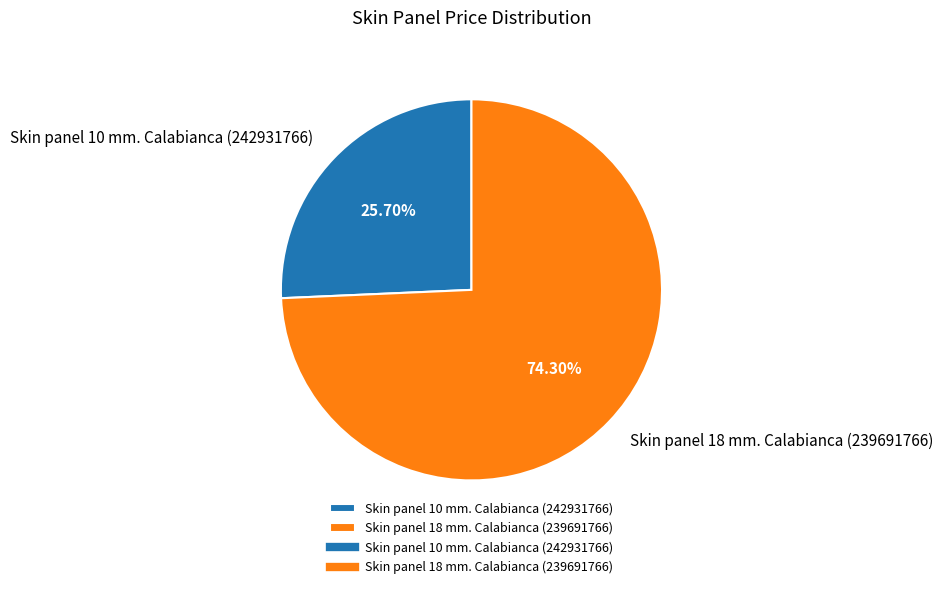

The Skin panel 18 mm. Calabianca slice represents 84% of the pie. True or false?

False